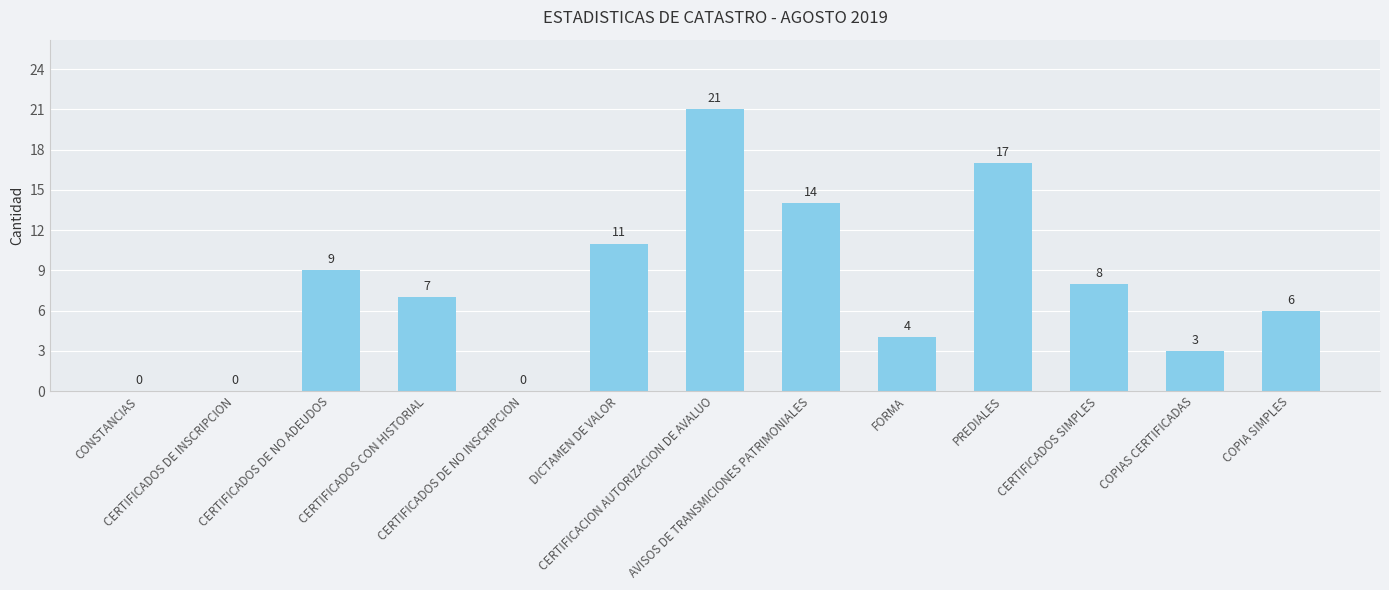

What is the average value?

8